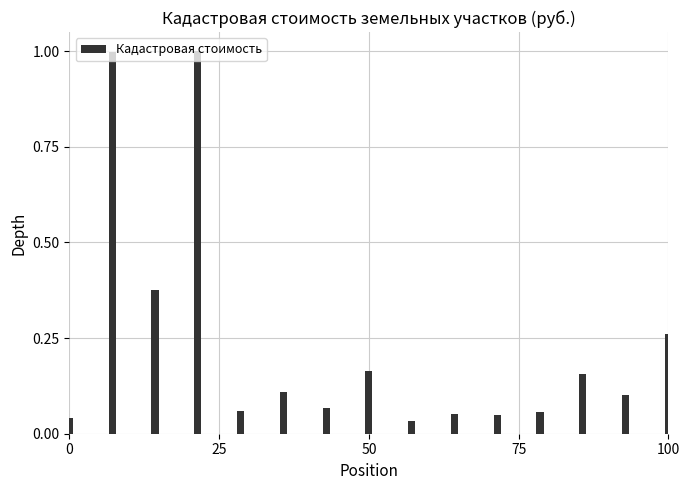

What is the sum of all values?

3.5